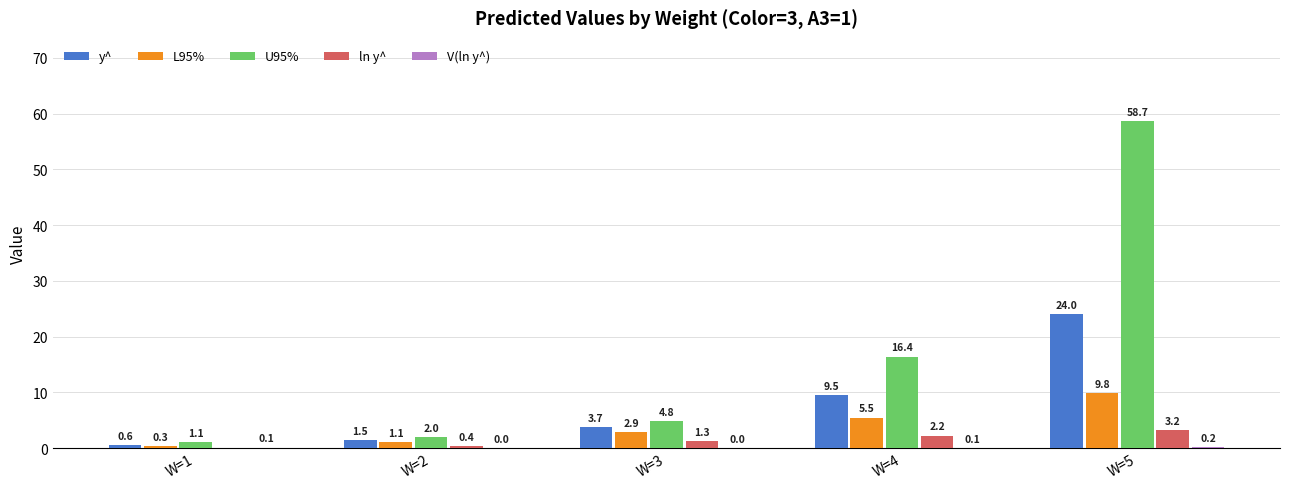

What is the difference between the U95% values at W=4 and W=2?

14.4